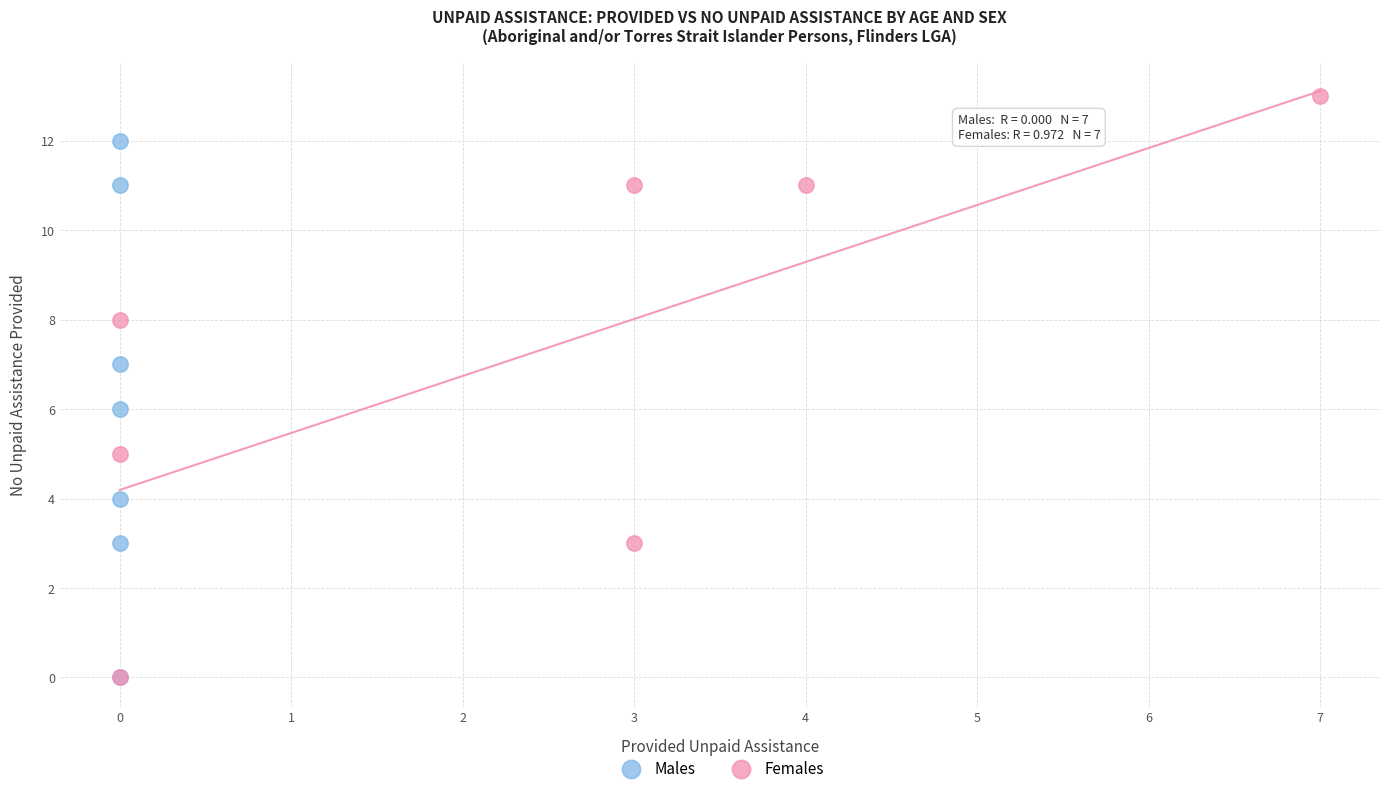

Which series has the largest Y range (max minus min)?

Females